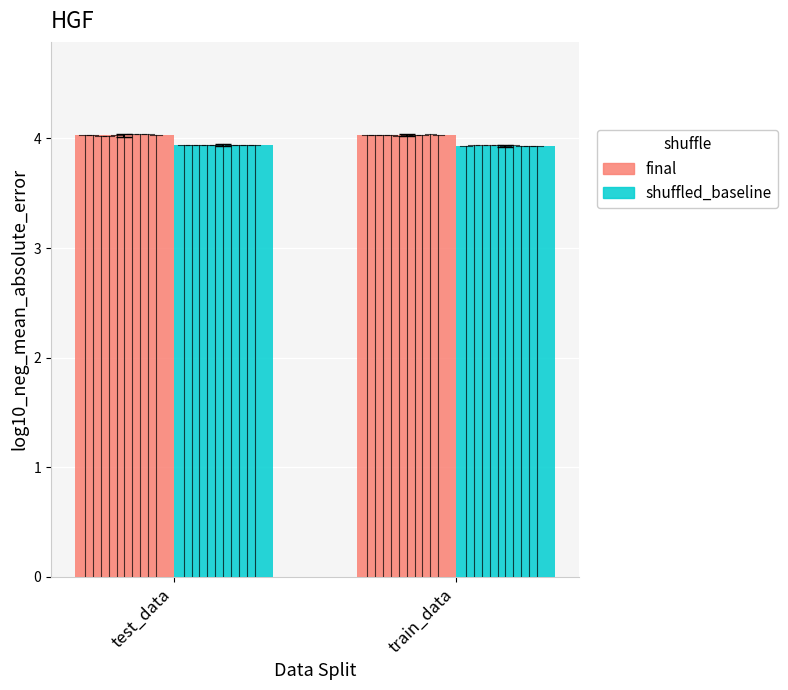

Count the number of categories in the chart.

2